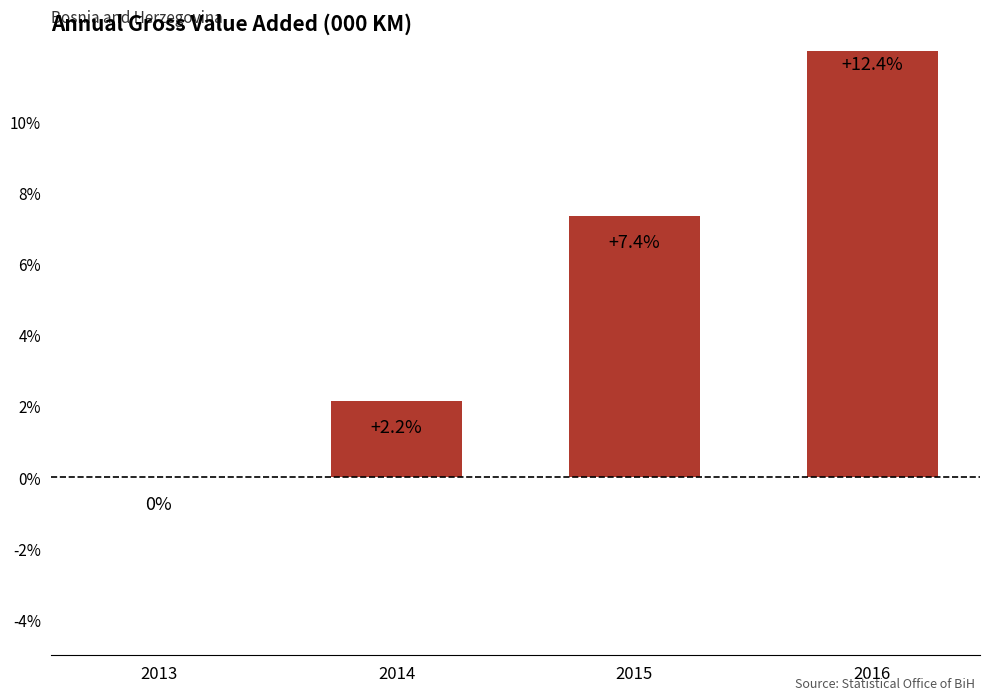

Reading left to right, extract all data points from this chart.

2013=0.0	2014=2.2	2015=7.4	2016=12.4